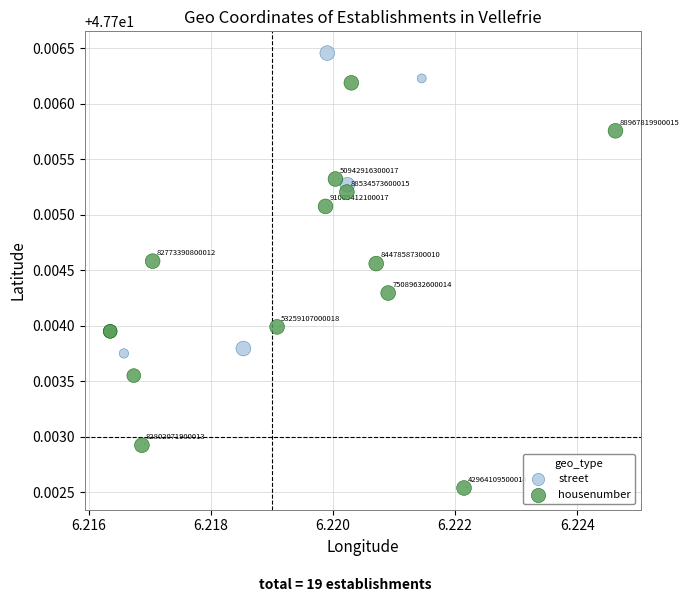

Which series reaches the minimum Y coordinate?

housenumber